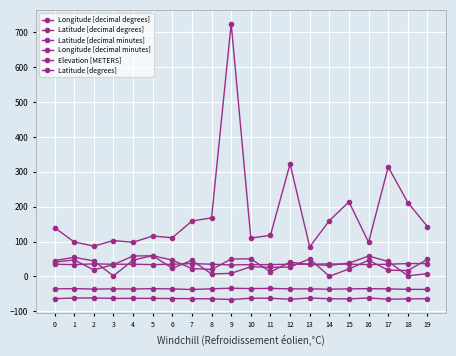

How many values in the Latitude [decimal degrees] series are below -35?

14